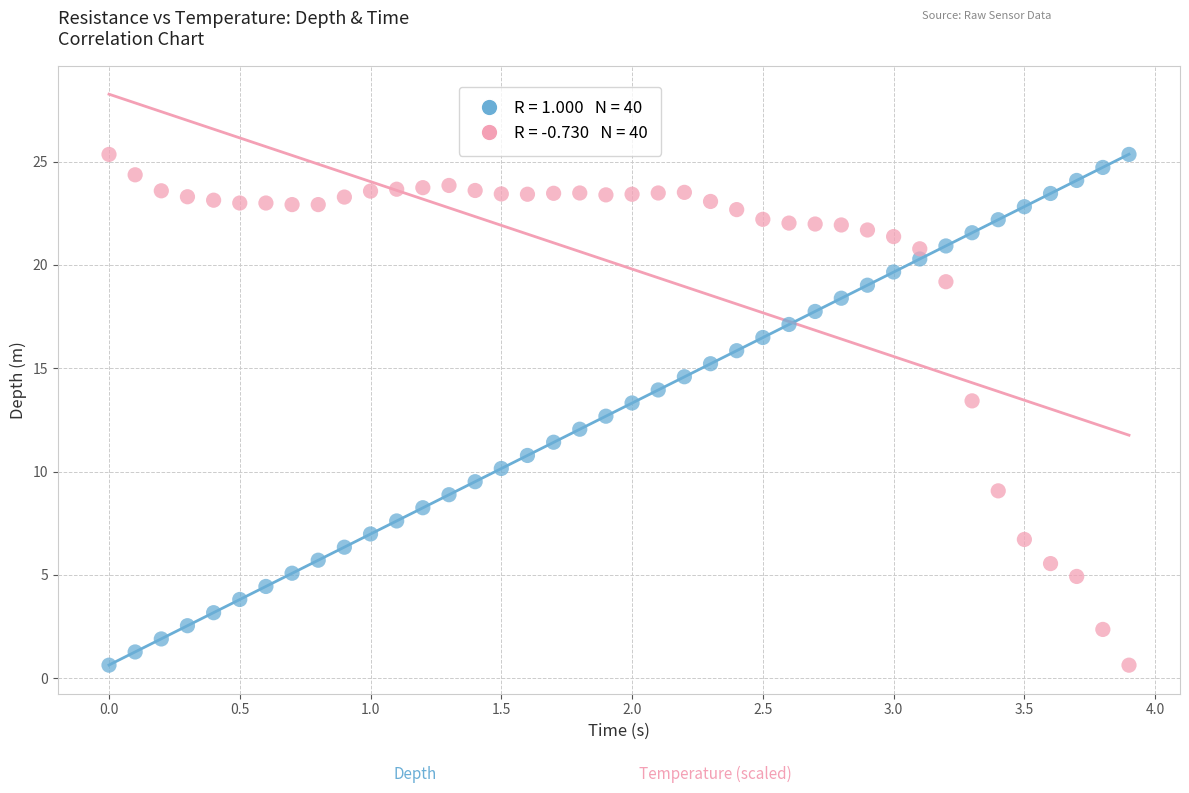

Across all data points, what is the range of Y values (max minus min)?

24.7